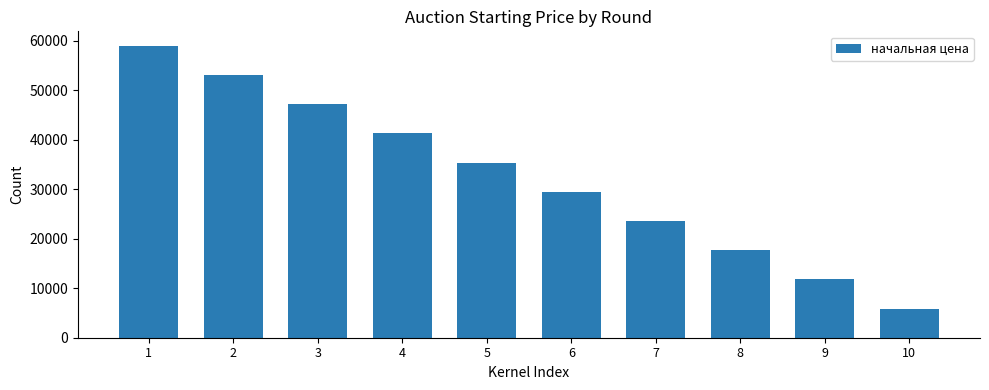

Count the number of categories in the chart.

10